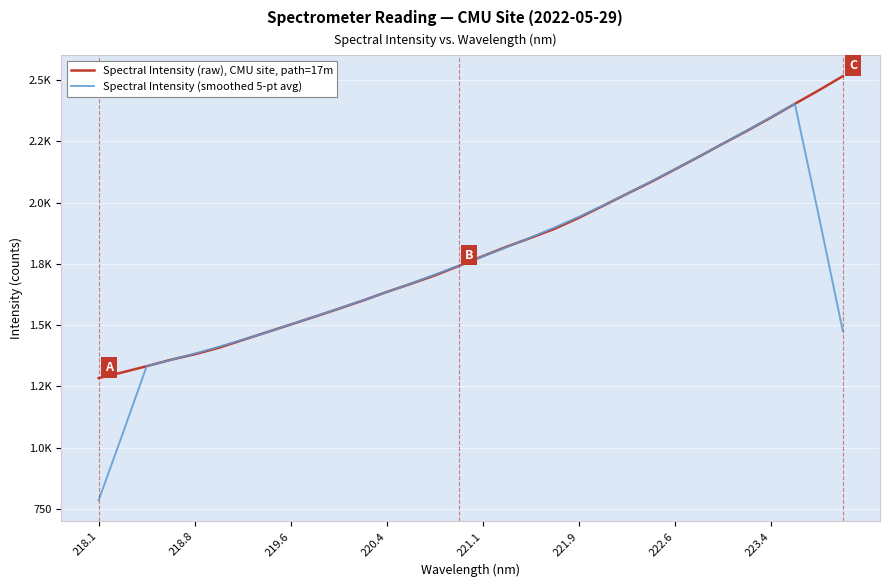

What is the average value of the Spectral Intensity (raw), CMU site, path=17m series?

1810.0